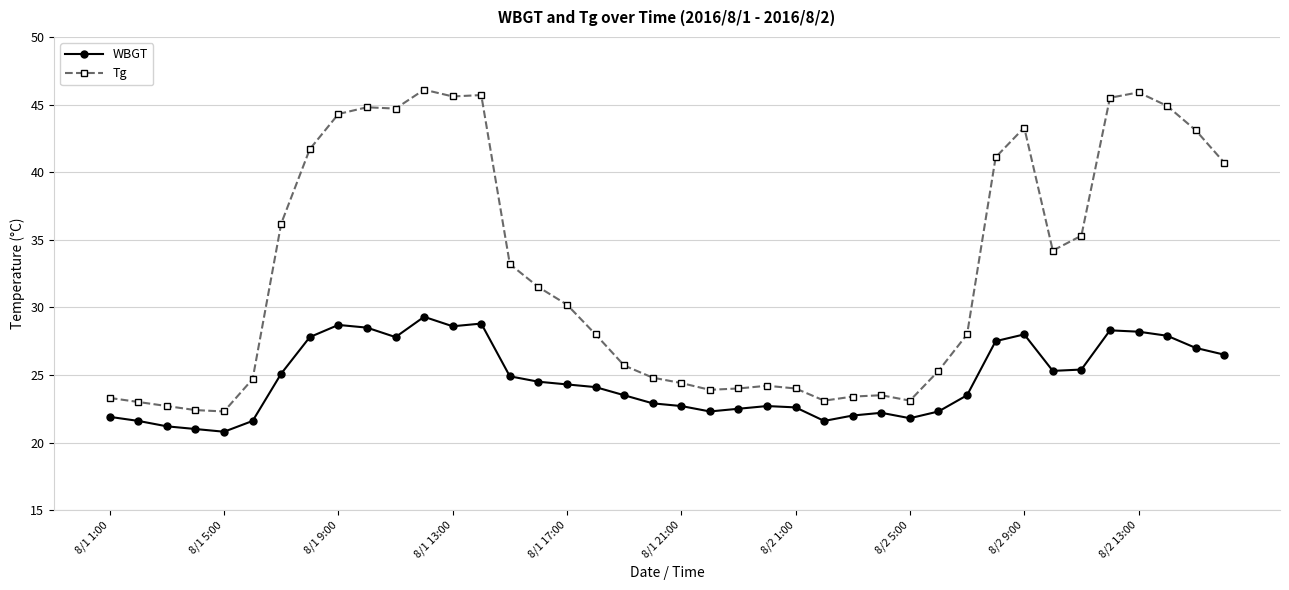

What is the maximum value for Tg?

46.1